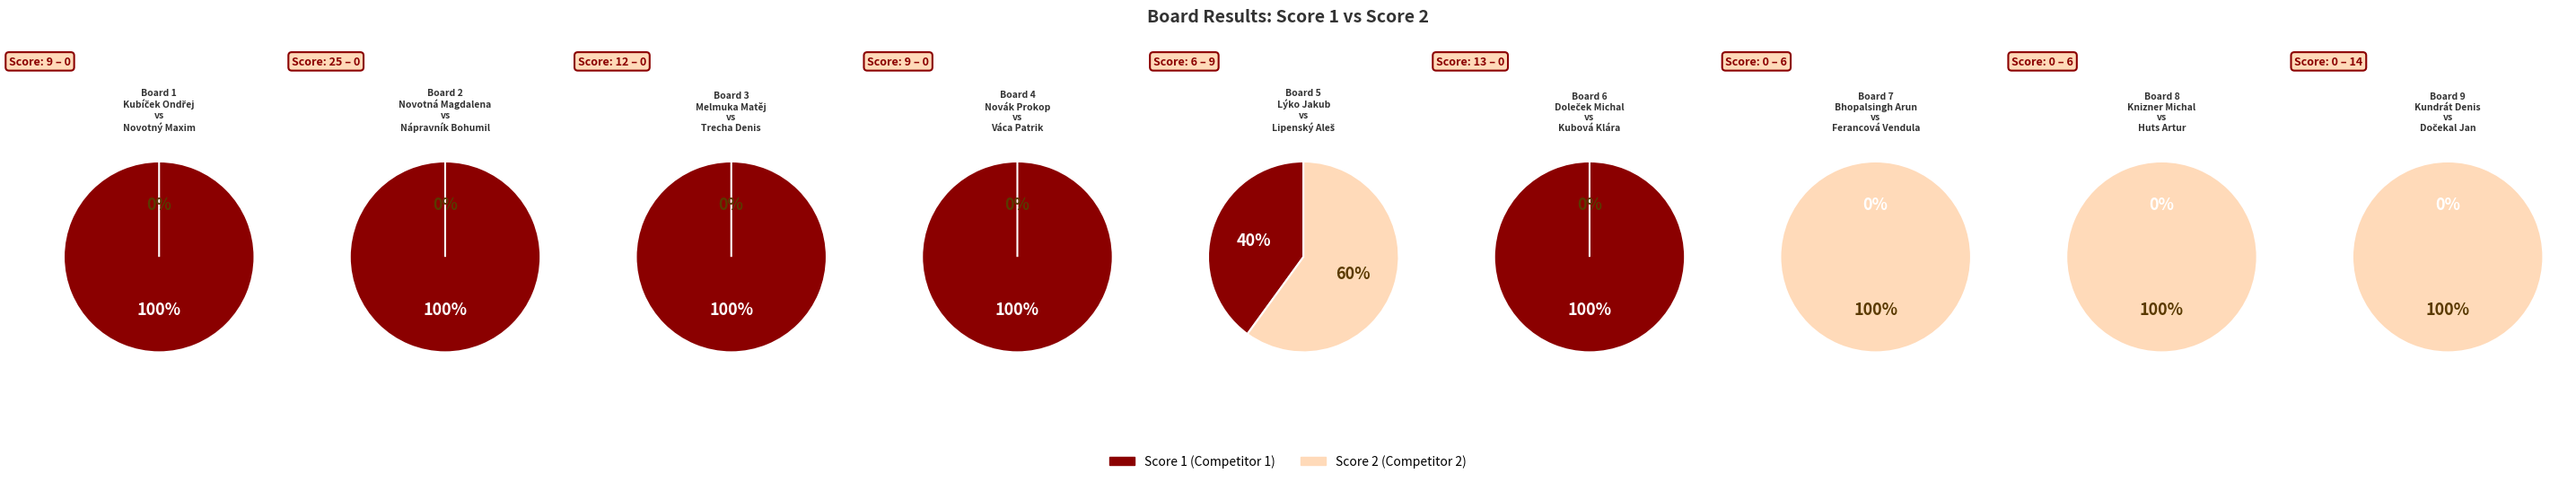

Is it true that Board 1 is 24% of the pie?

False